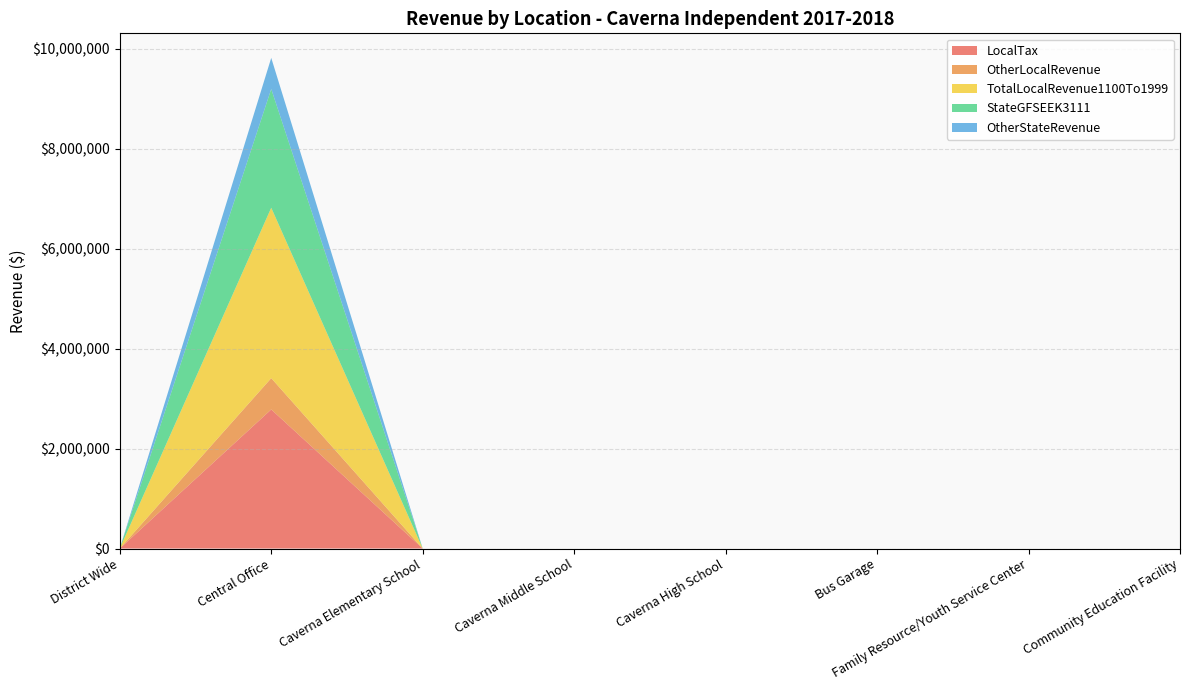

Reading left to right, extract all data points from this chart.

LocalTax: 0.0	2782424.2	0.0	0.0	0.0	0.0	0.0	0.0
OtherLocalRevenue: 0.0	626718.9	0.0	0.0	0.0	0.0	0.0	0.0
TotalLocalRevenue1100To1999: 0.0	3409143.1	0.0	0.0	0.0	0.0	0.0	0.0
StateGFSEEK3111: 0.0	2377046.0	0.0	0.0	0.0	0.0	0.0	0.0
OtherStateRevenue: 0.0	622024.7	0.0	0.0	0.0	0.0	0.0	0.0